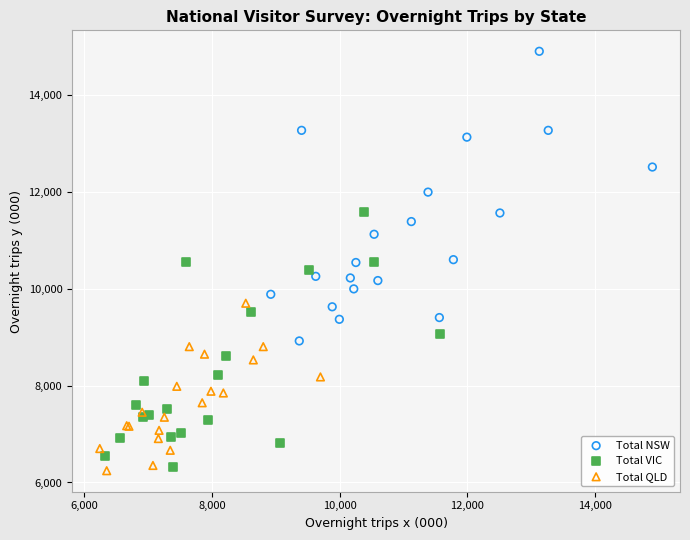

Which series has the largest Y range (max minus min)?

Total NSW